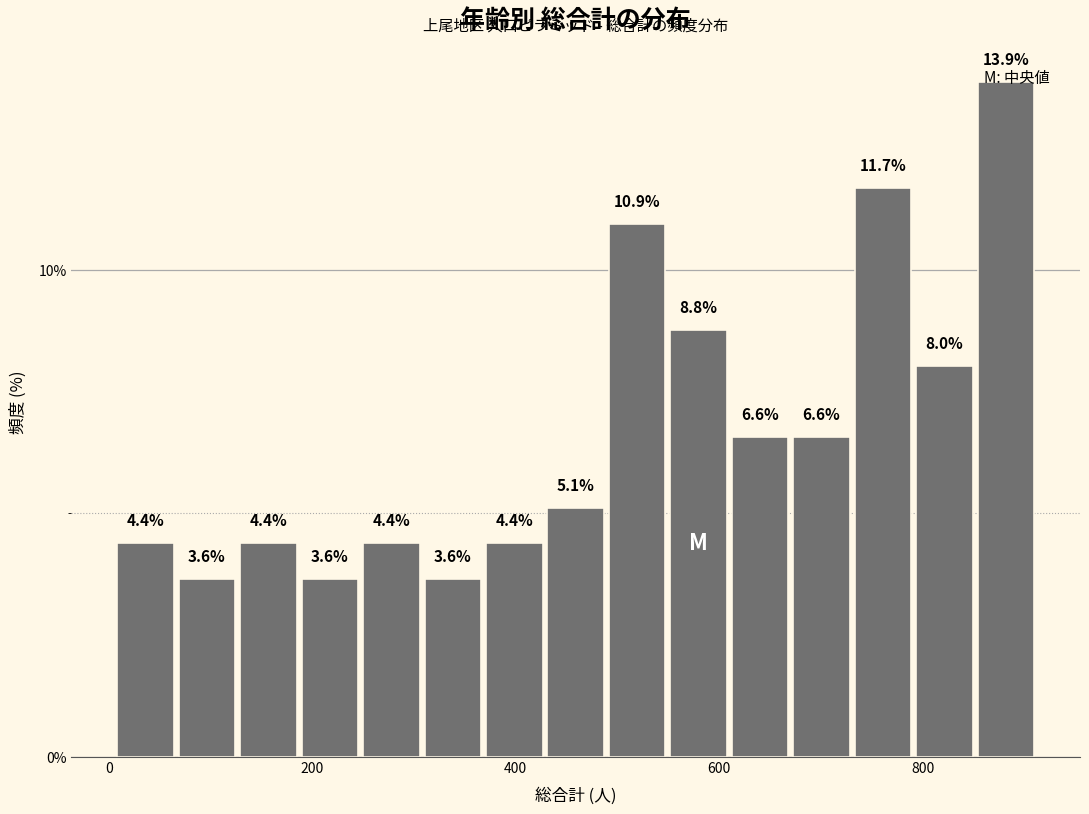

Around what value on the x-axis is the tallest bar? Give the approximate position of its centre, as read against the axis.

880